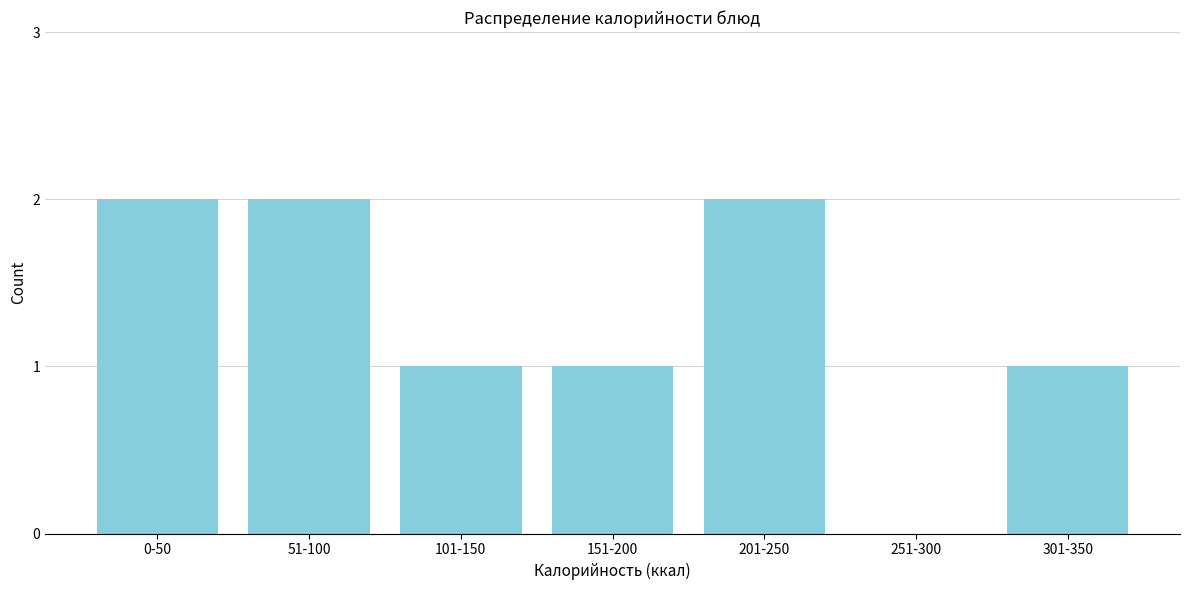

Reading left to right, what are all the values shown in this chart?

0-50=2	51-100=2	101-150=1	151-200=1	201-250=2	251-300=0	301-350=1